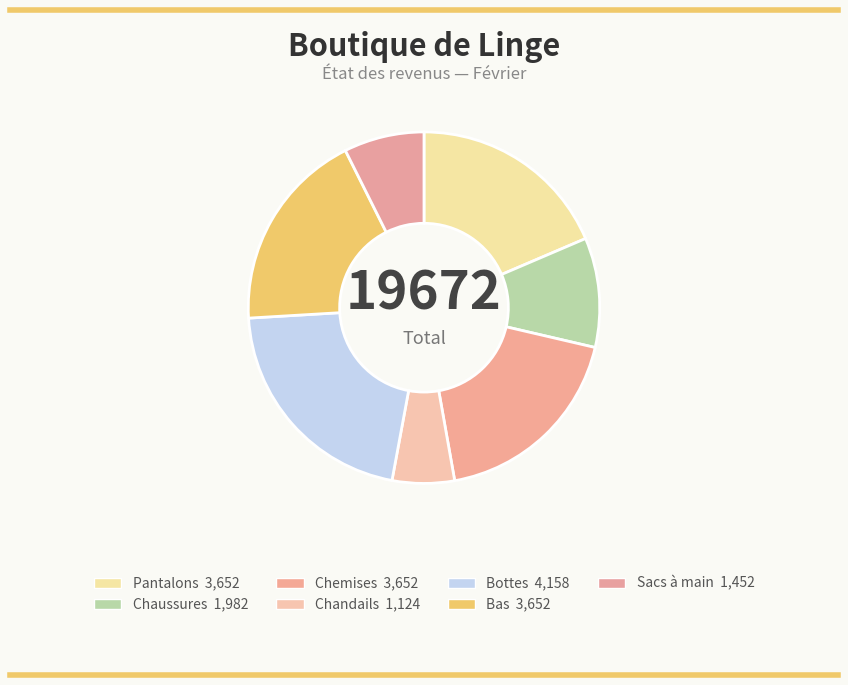

The Bottes slice represents 21% of the pie. True or false?

True